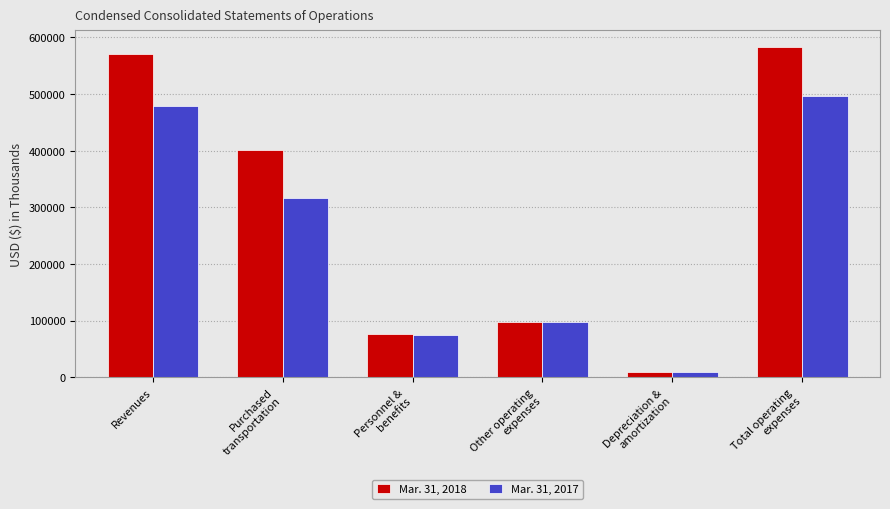

List the series in order of their overall mean, lowest first.

Mar. 31, 2017, Mar. 31, 2018